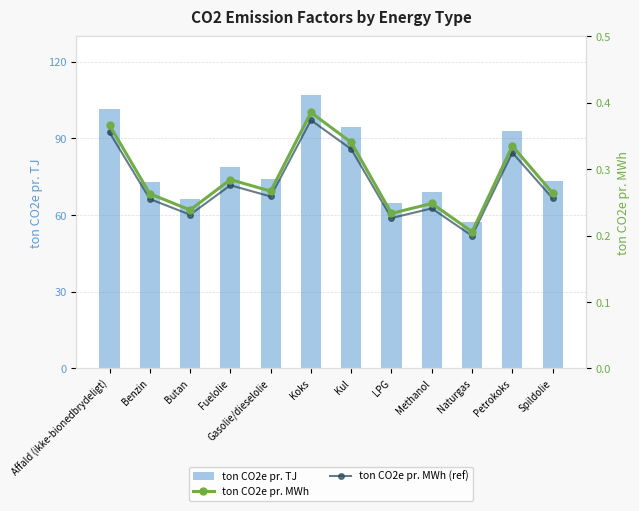

Rank the categories by ton CO2e pr. TJ value from lowest to highest.

Naturgas, LPG, Butan, Methanol, Benzin, Spildolie, Gasolie/dieselolie, Fuelolie, Petrokoks, Kul, Affald (ikke-bionedbrydeligt), Koks